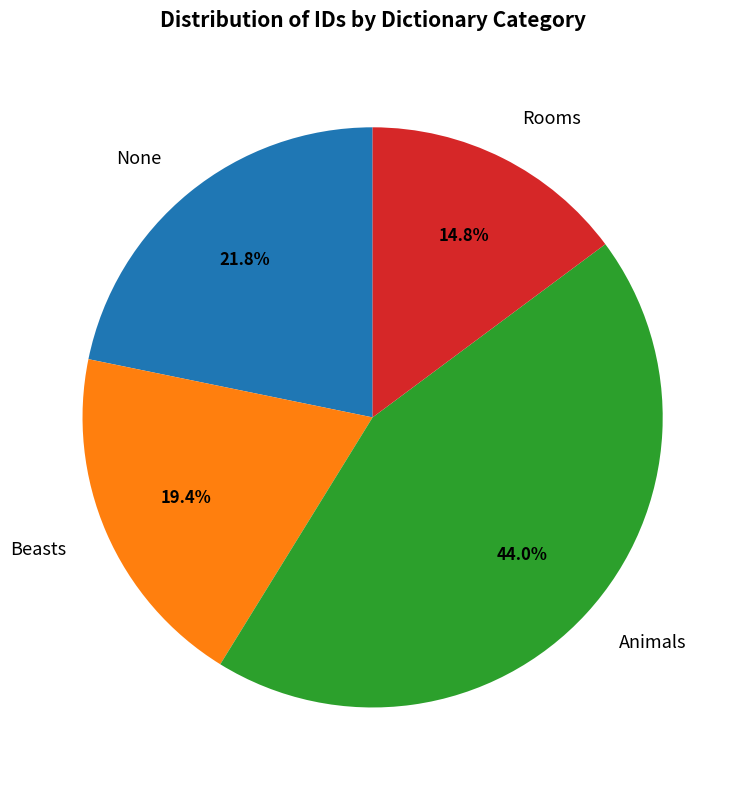

To the nearest percent, what is the average slice percentage?

25%